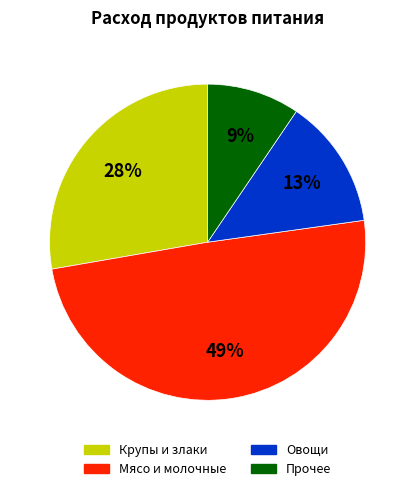

To the nearest percent, what percentage of the pie is Овощи?

13%